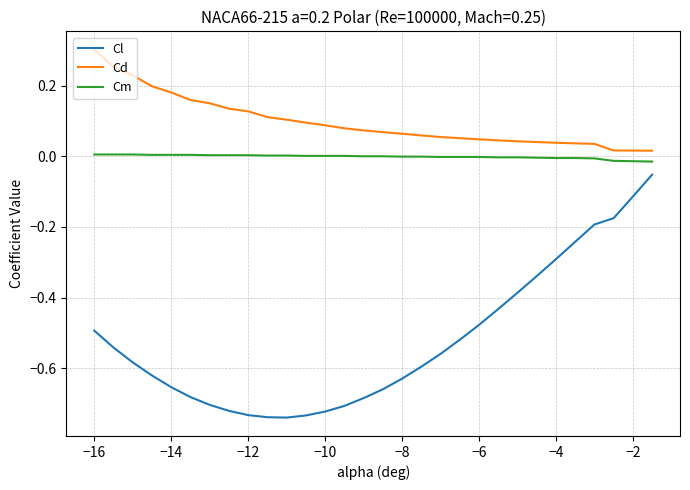

Which series has the widest spread of values?

Cl